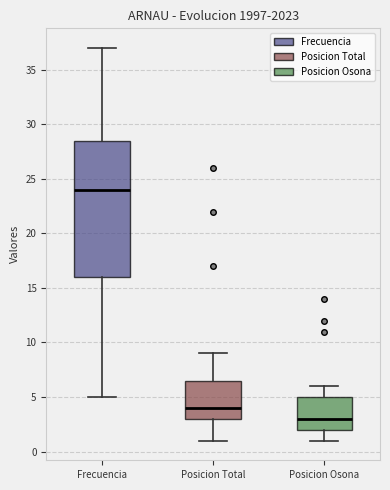

Reading left to right, read every box against the y-axis: the position of its median line, the range the box covers, and the ends of its whiskers. The values are not printed on the chart, so give them approximately, as read against the axis.

Frecuencia: median 24.0, box 16.0 to 28.5, whiskers 5.0 to 37.0
Posicion Total: median 4.0, box 3.0 to 6.5, whiskers 1.0 to 9.0
Posicion Osona: median 3.0, box 2.0 to 5.0, whiskers 1.0 to 6.0